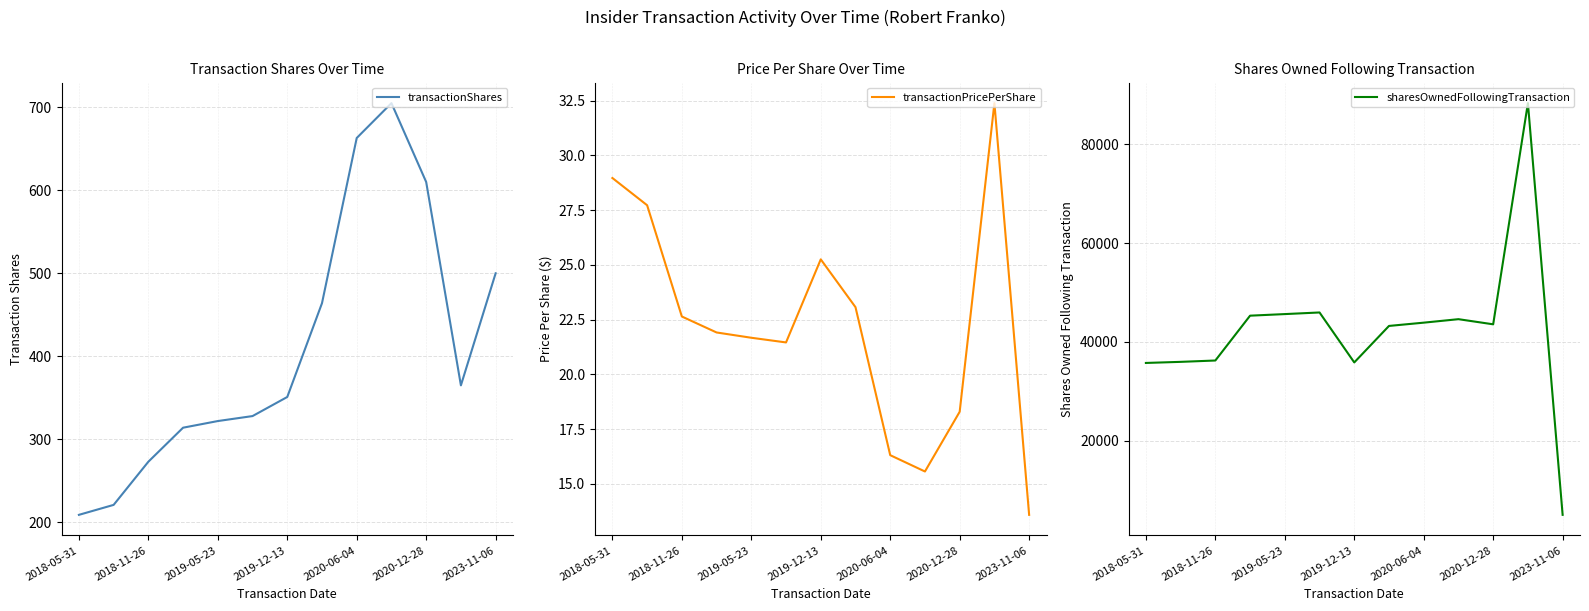

What is the maximum value for transactionShares?

705